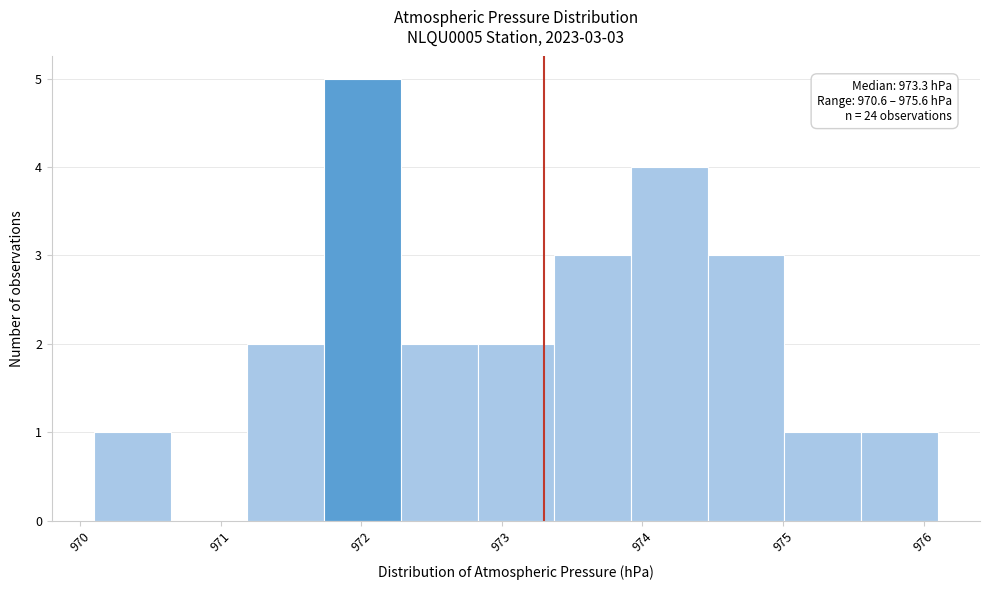

Which range on the x-axis has the tallest bar?

971.7 to 972.3